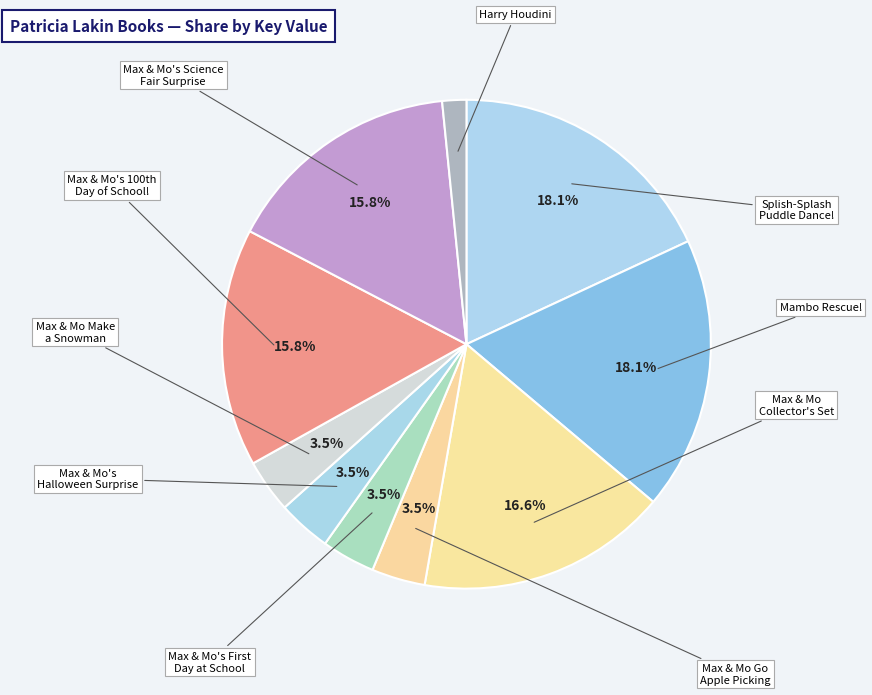

How many segments does this pie chart have?

10